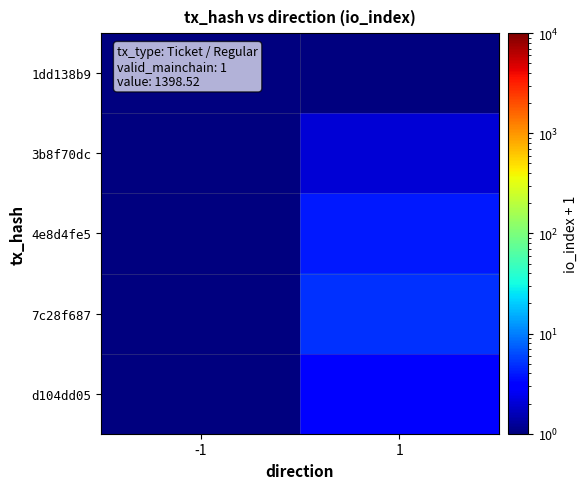

List the series in order of their peak value, highest first.

7c28f687, 4e8d4fe5, d104dd05, 3b8f70dc, 1dd138b9